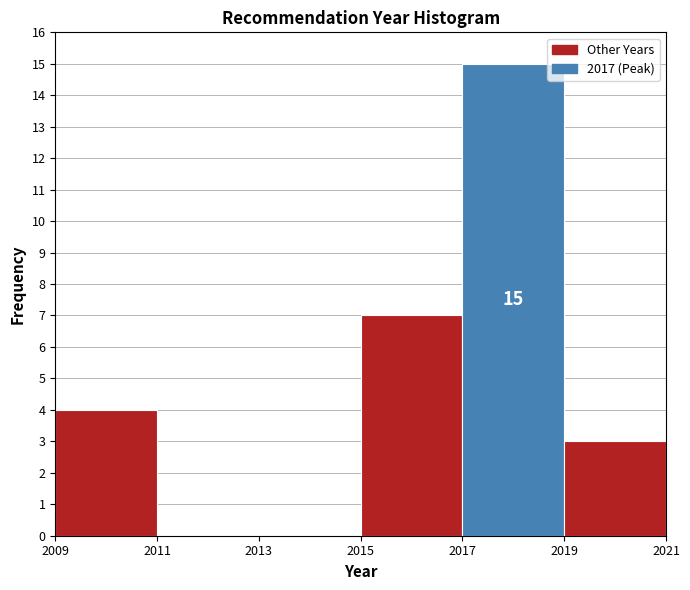

Which range on the x-axis has the tallest bar?

2017 to 2019